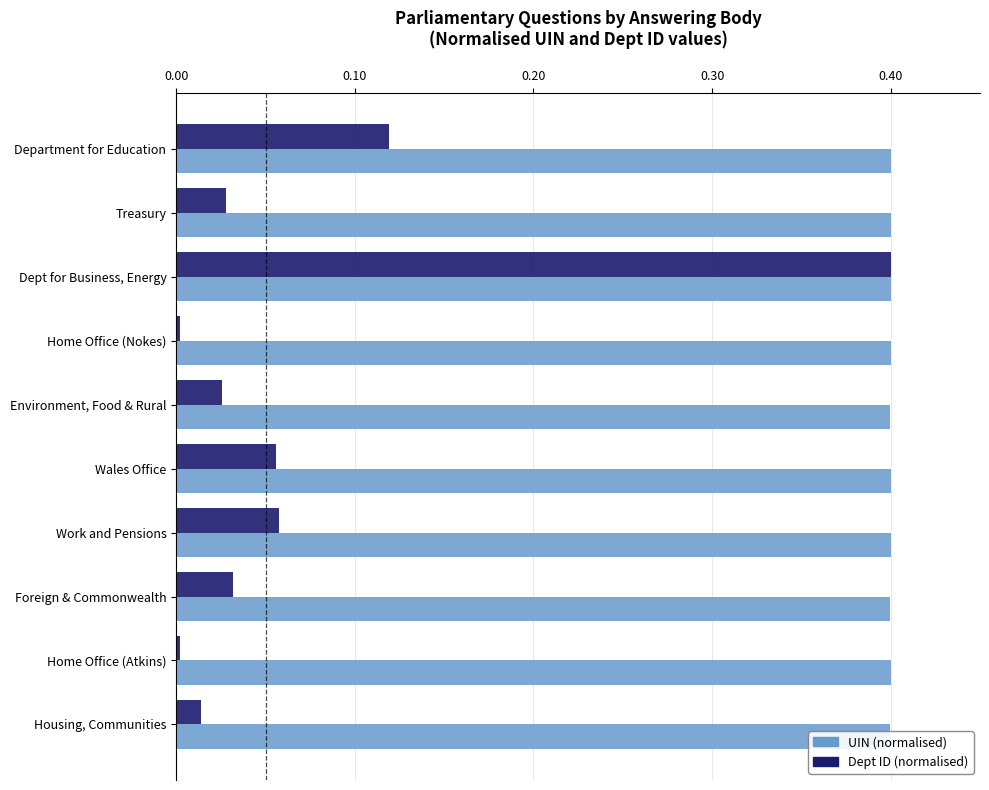

How many bars are there in each group?

2